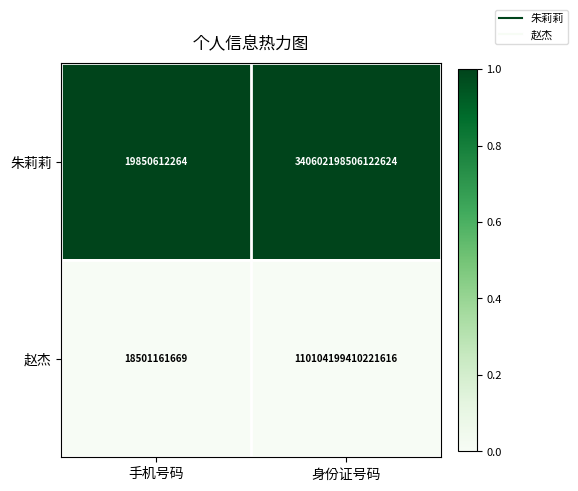

True or false: 赵杰 has a value of 18501161669 at 手机号码.

True